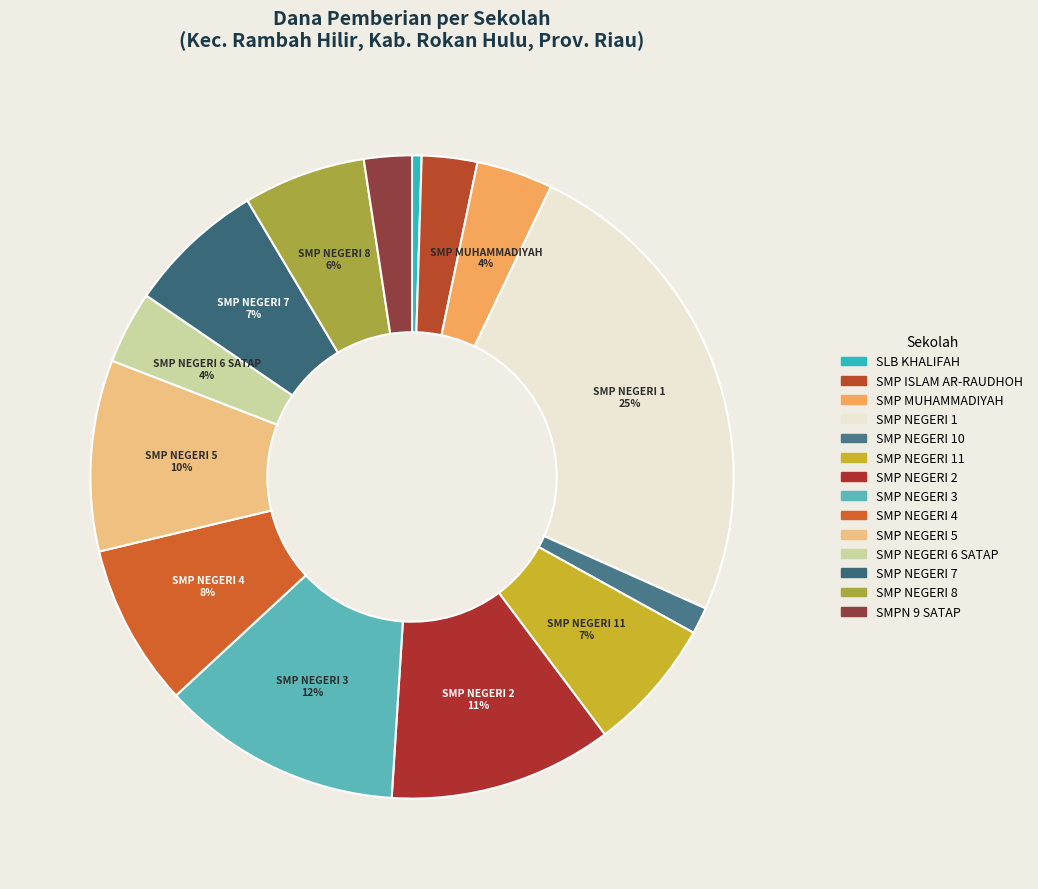

Is there any slice that represents more than half of the pie?

No